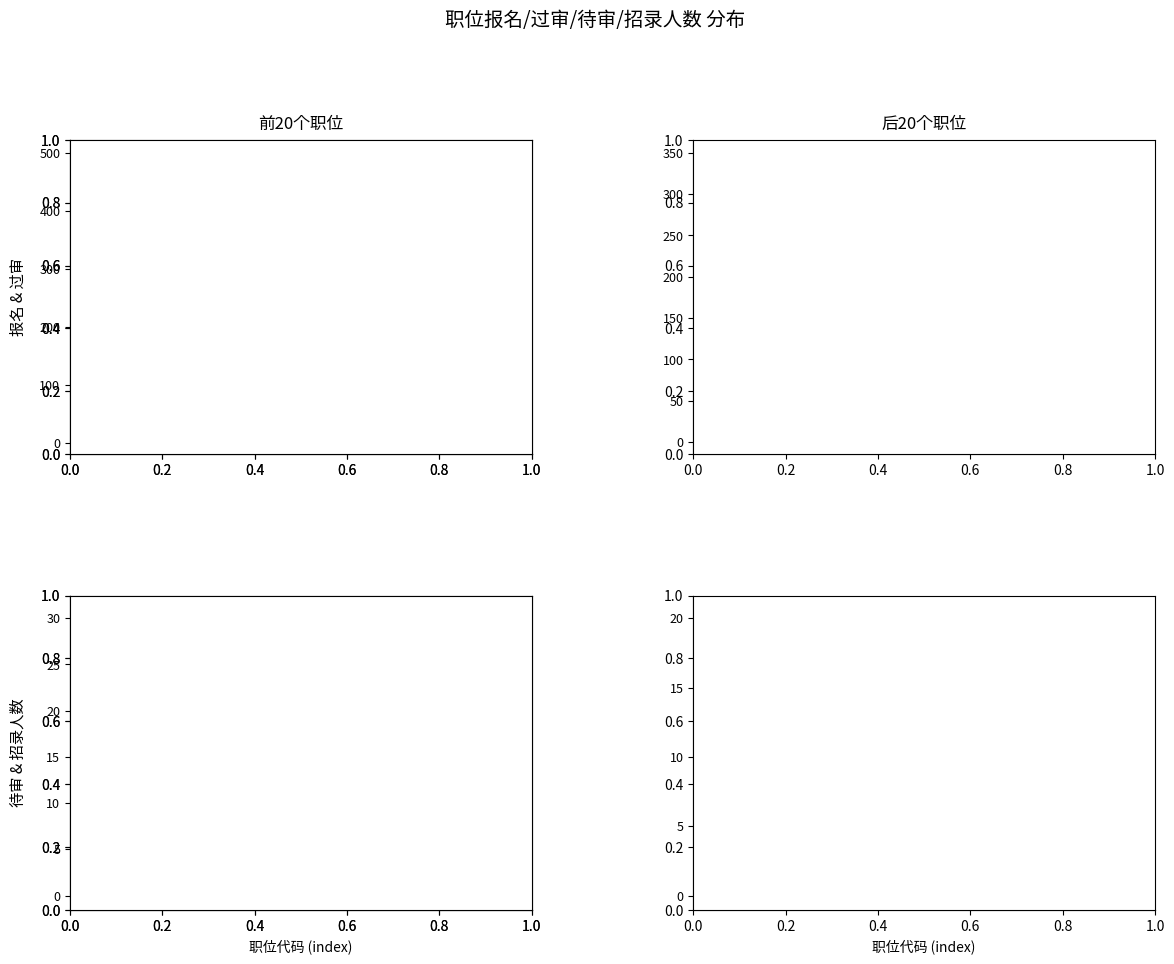

True or false: 报名 and 待审 cross at least once.

False